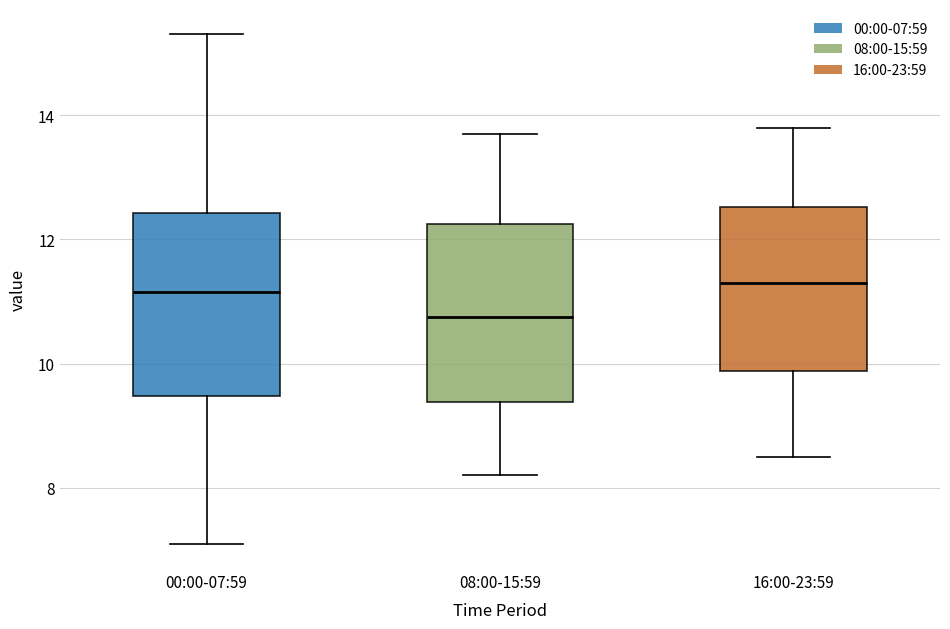

Reading left to right, transcribe this box plot: for each box, give where its median line is, the range the box spans, and where its two whiskers end, as read against the y-axis. The values are not printed on the chart, so give them approximately, as read against the axis.

00:00-07:59: median 11.2, box 9.4 to 12.4, whiskers 7.2 to 15.4
08:00-15:59: median 10.8, box 9.4 to 12.2, whiskers 8.2 to 13.8
16:00-23:59: median 11.4, box 9.8 to 12.6, whiskers 8.6 to 13.8